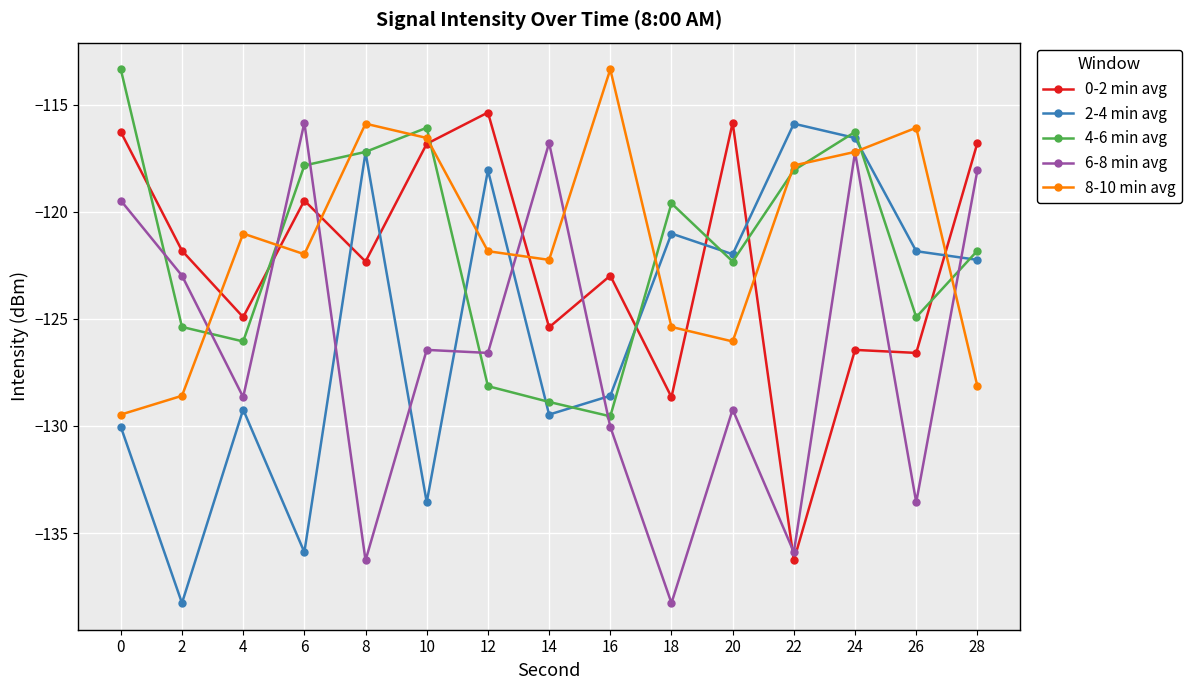

What is the difference between the highest and lowest values at 20?

13.4